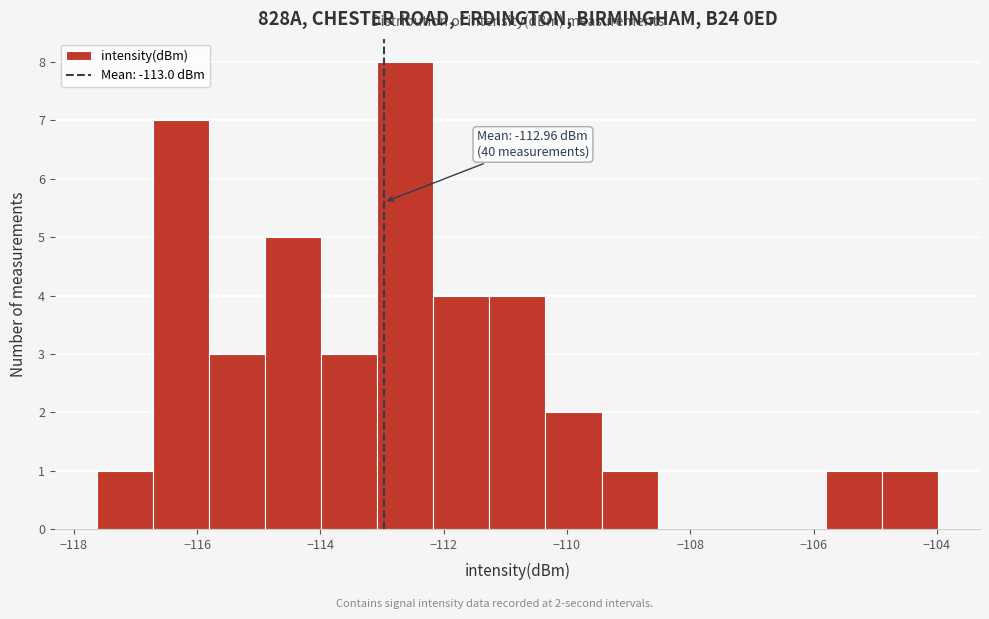

Over which range of the x-axis is the bar tallest?

-113.0 to -112.2